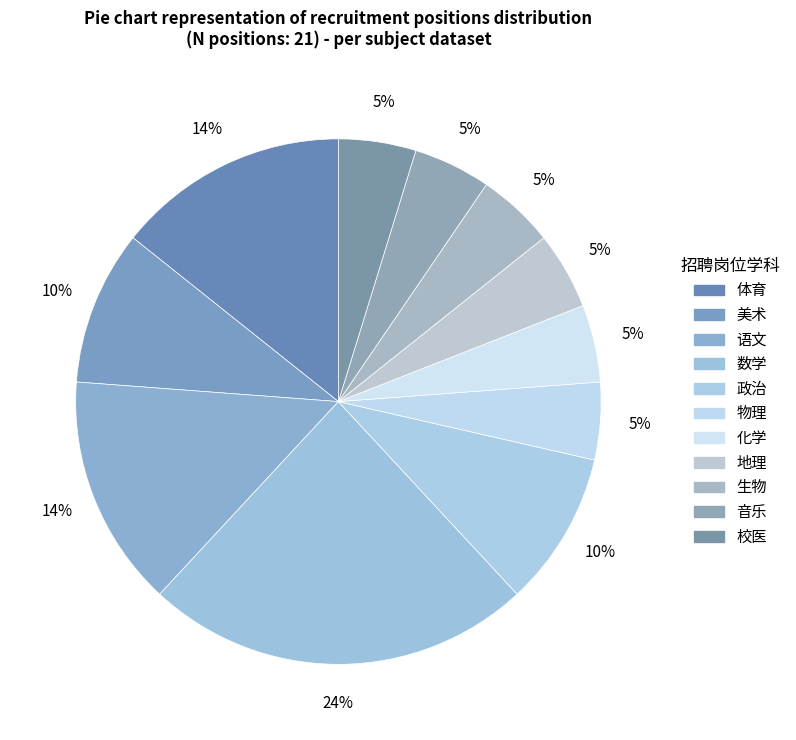

How many segments does this pie chart have?

11